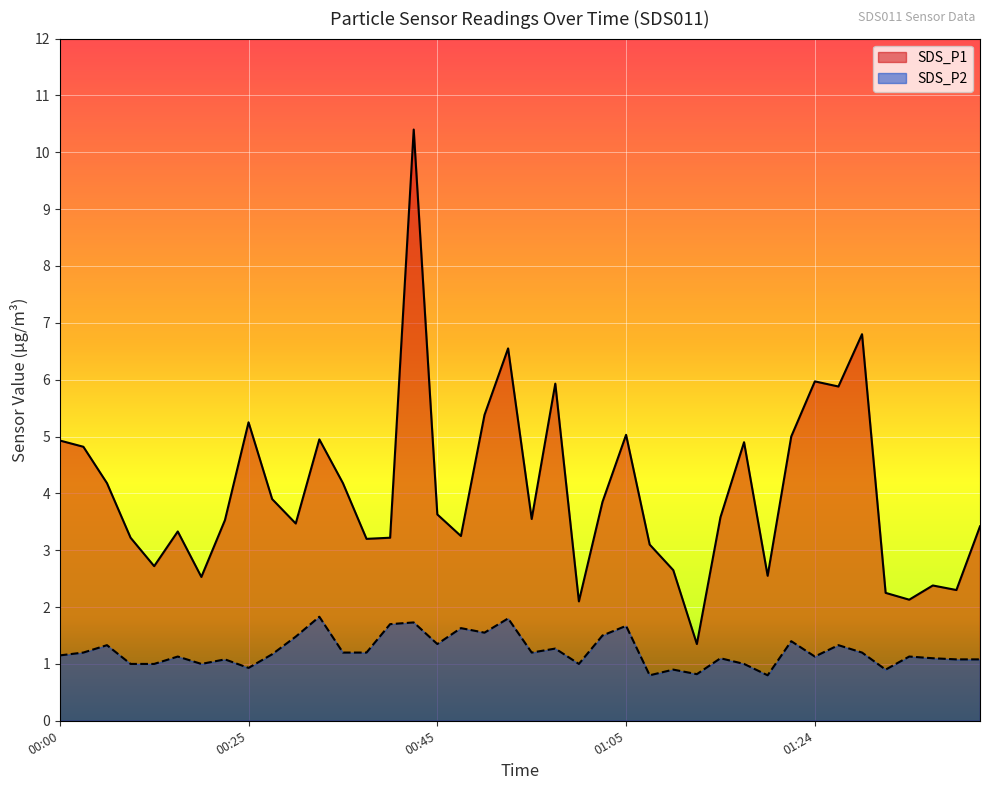

Does the chart display data point markers on the line(s)?

No